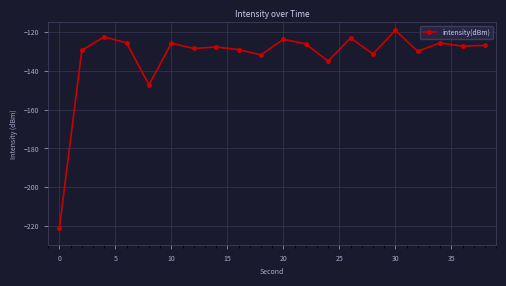

What is the value of the 4th point from the left?

-125.6